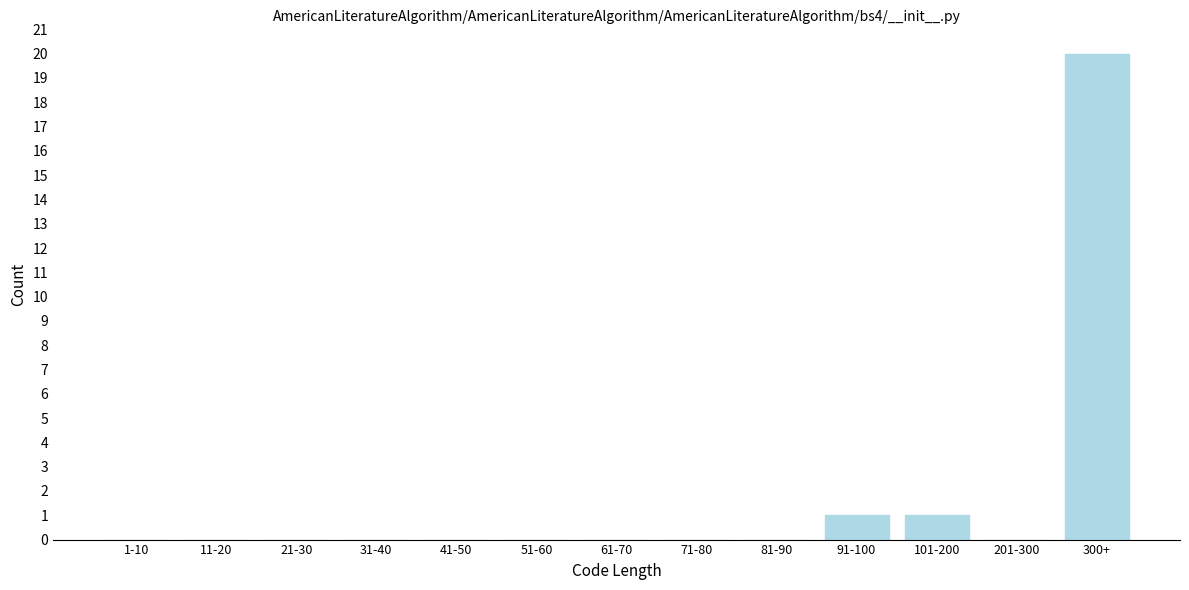

Reading left to right, list all the values displayed in this chart.

1-10=0	11-20=0	21-30=0	31-40=0	41-50=0	51-60=0	61-70=0	71-80=0	81-90=0	91-100=1	101-200=1	201-300=0	300+=20